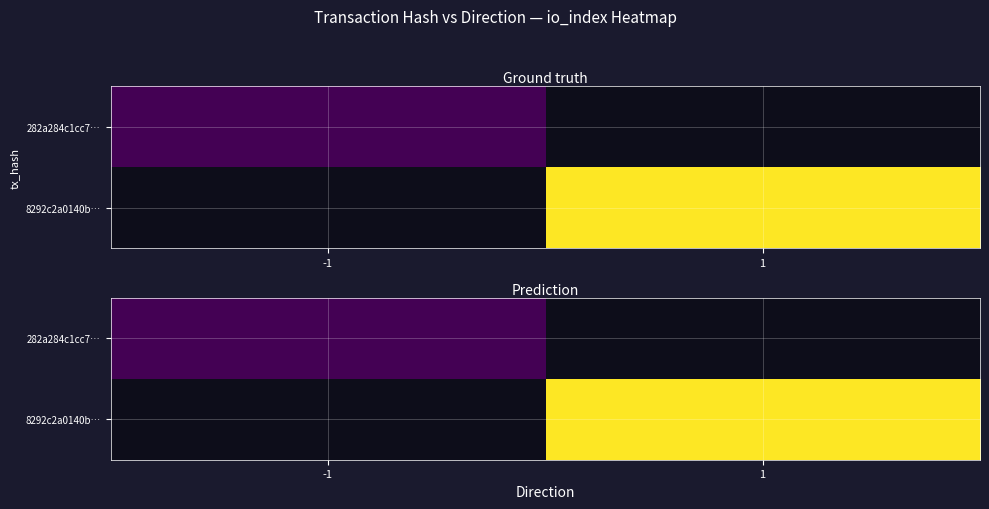

What is the sum of the 8292c2a0140b… values at -1 and 1?

1